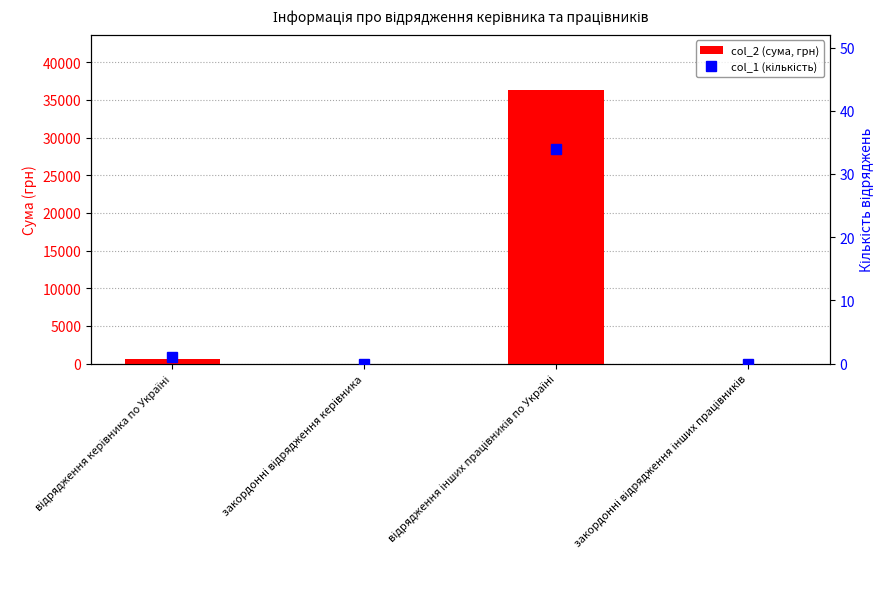

Rank the series by their average value, from highest to lowest.

col_2 (сума, грн), col_1 (кількість)